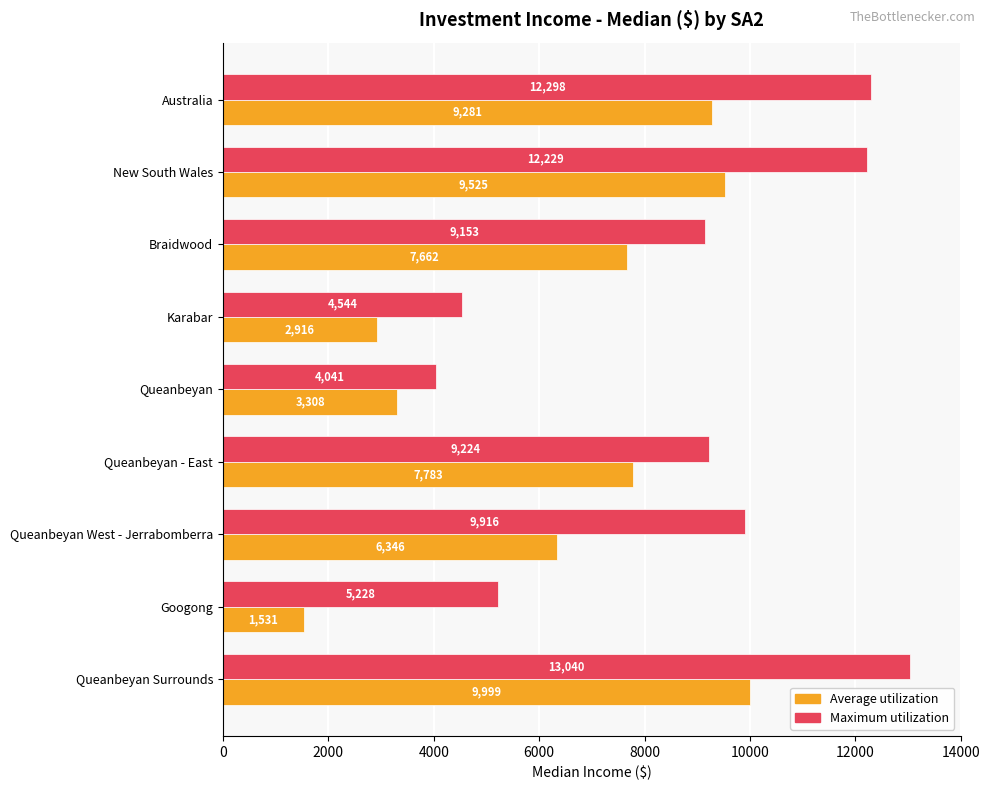

True or false: Average utilization has a value of 2916 at Karabar.

True